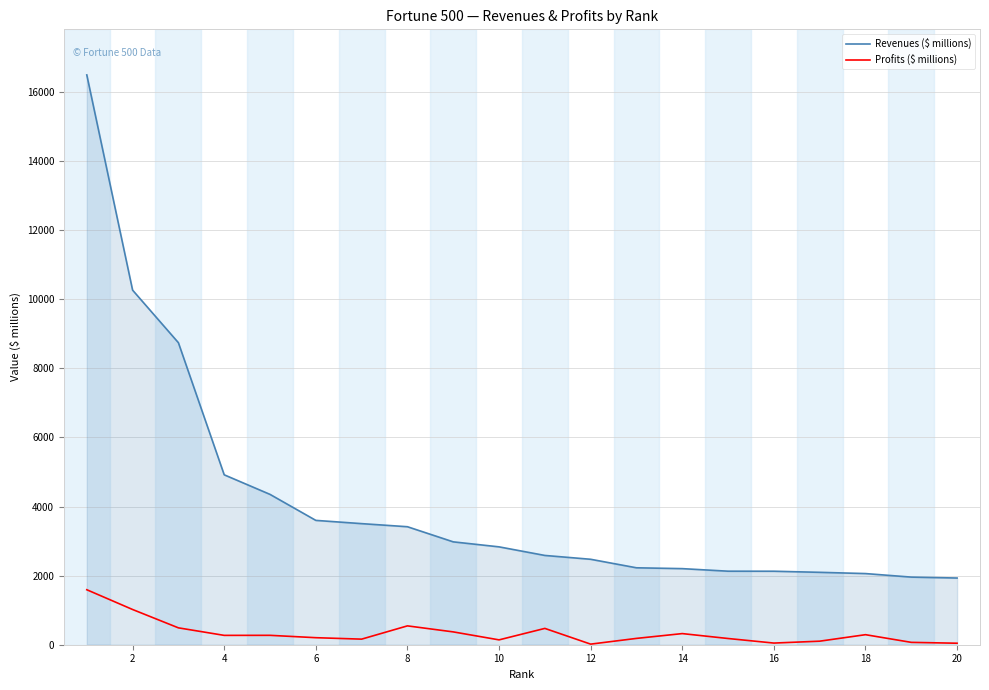

Which series has the largest total across all categories?

Revenues ($ millions)